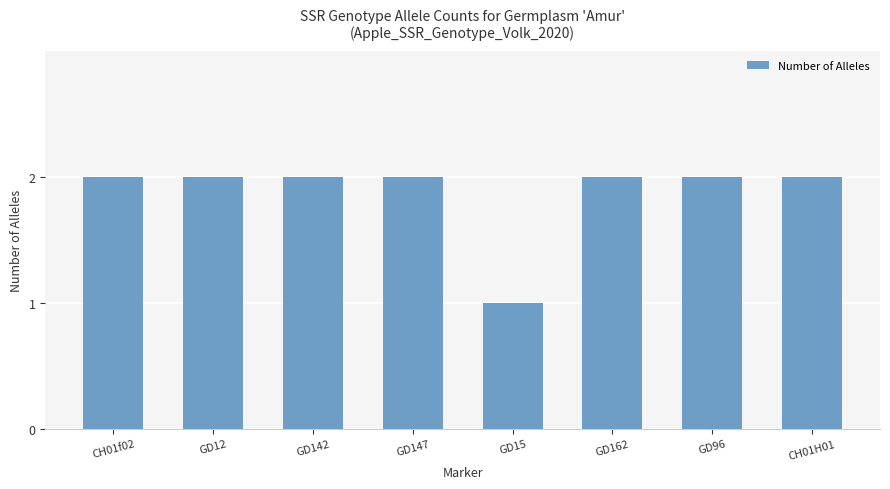

How many data points does each series have?

8